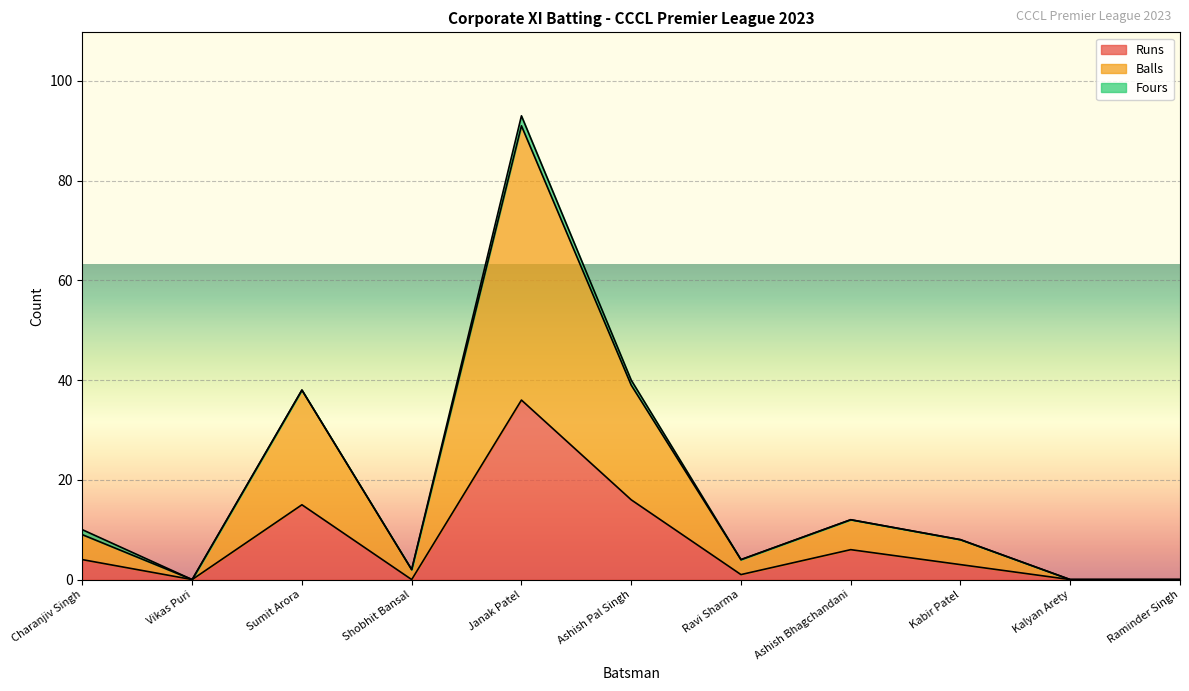

Read the Balls value at Kabir Patel, to the nearest 5.

10